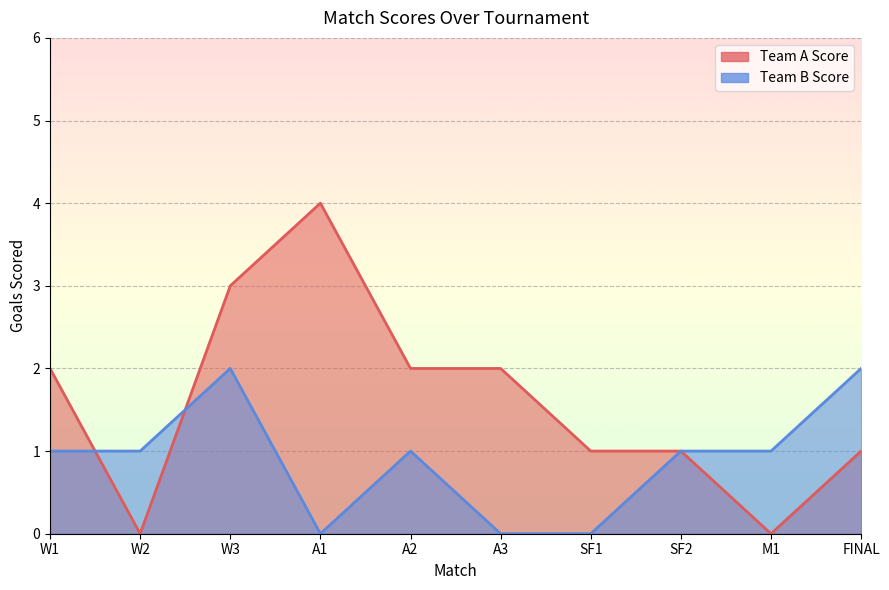

The Team B Score series shows 0 at A1. True or false?

True